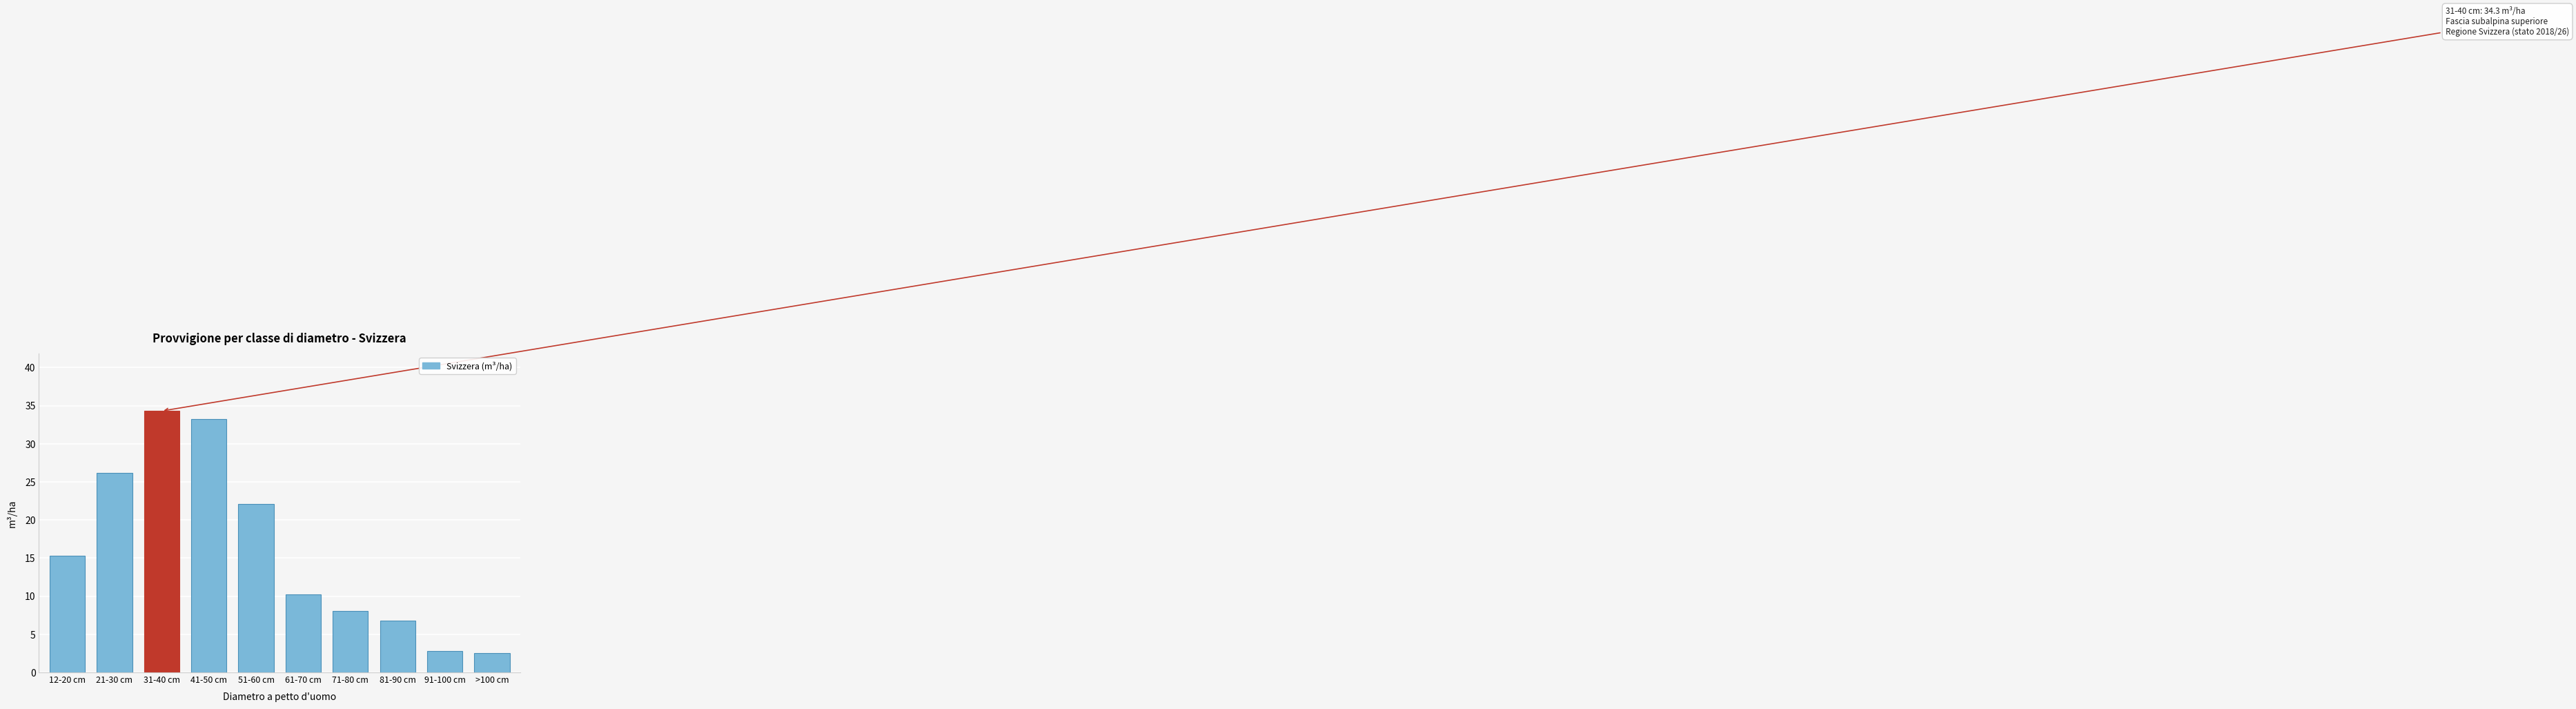

Reading right to left, what are all the values shown in this chart?

2.5	2.8	6.8	8.1	10.2	22.1	33.2	34.3	26.2	15.3